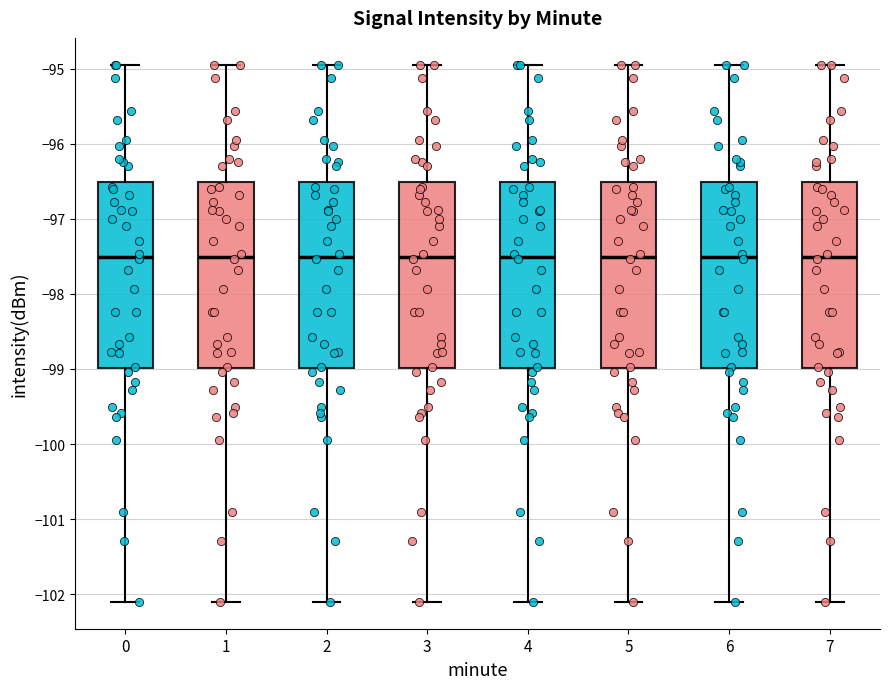

Where does the upper whisker of the box at x = 3 end on the y-axis? The values are not printed on the chart, so give them approximately, as read against the axis.

-94.9